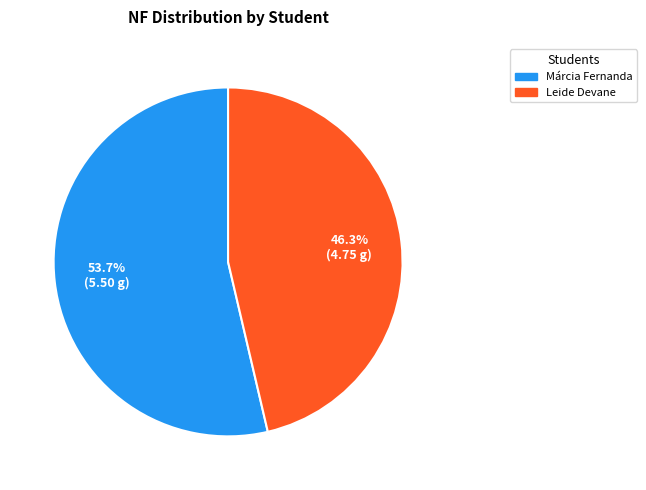

Does any single category account for the majority?

Yes